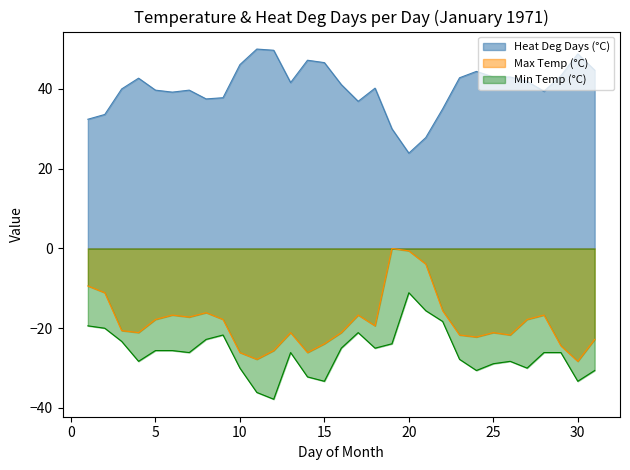

True or false: Min Temp (°C) and Heat Deg Days (°C) cross at least once.

False